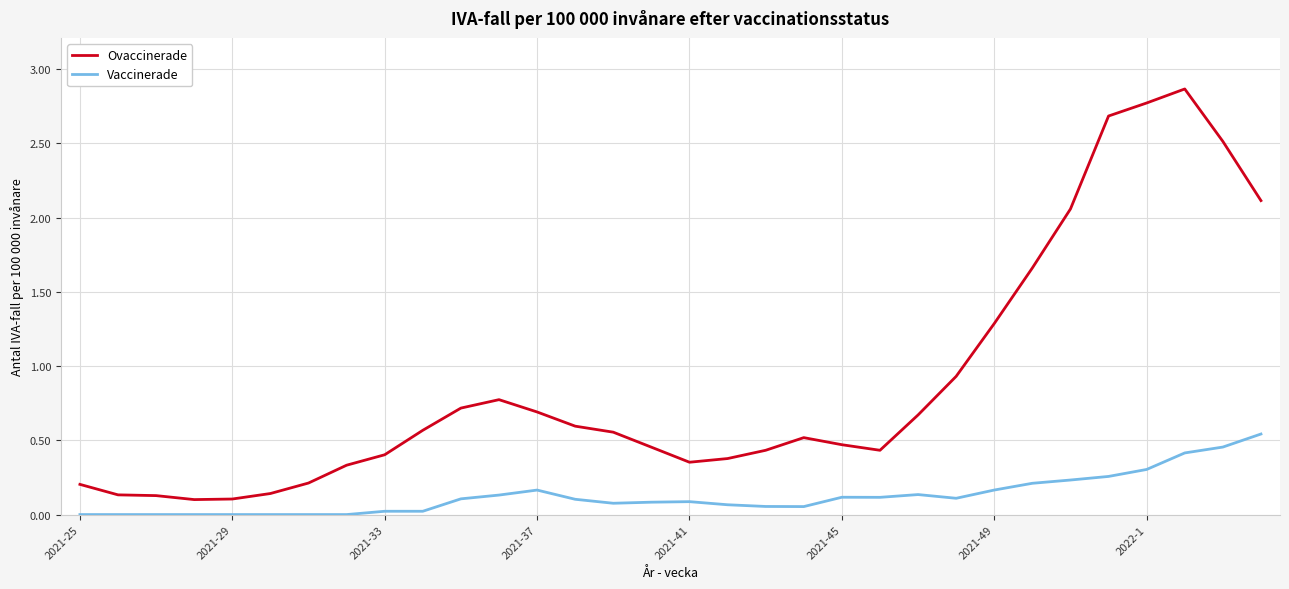

True or false: Ovaccinerade and Vaccinerade intersect in this chart.

False